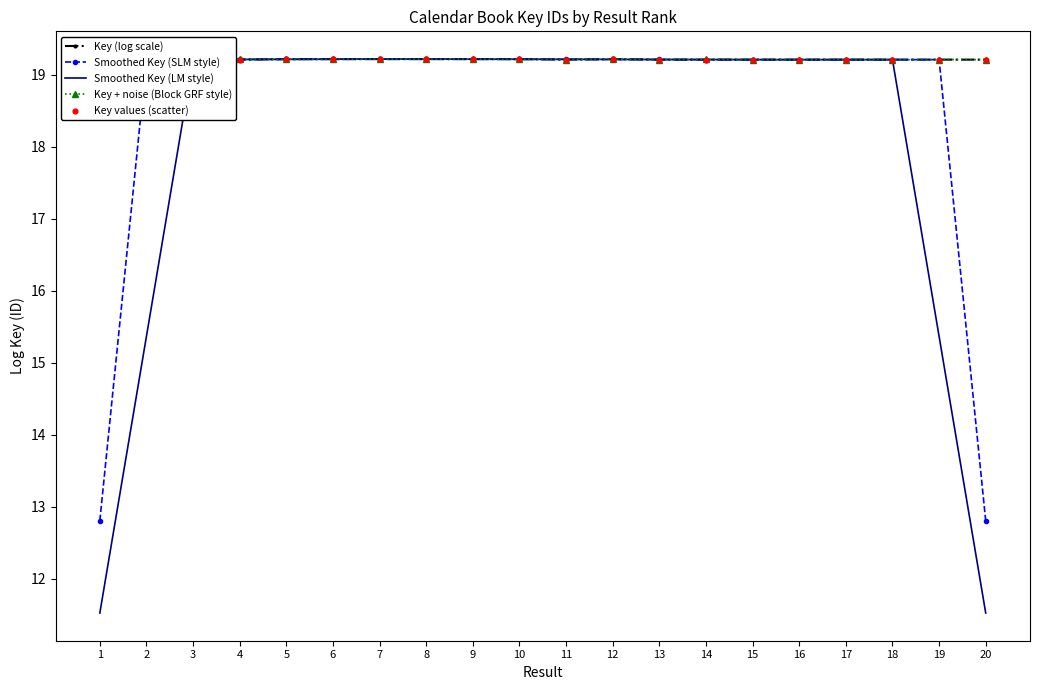

What are all the series names shown in the legend?

Key (log scale), Smoothed Key (SLM style), Smoothed Key (LM style), Key + noise (Block GRF style), Key values (scatter)